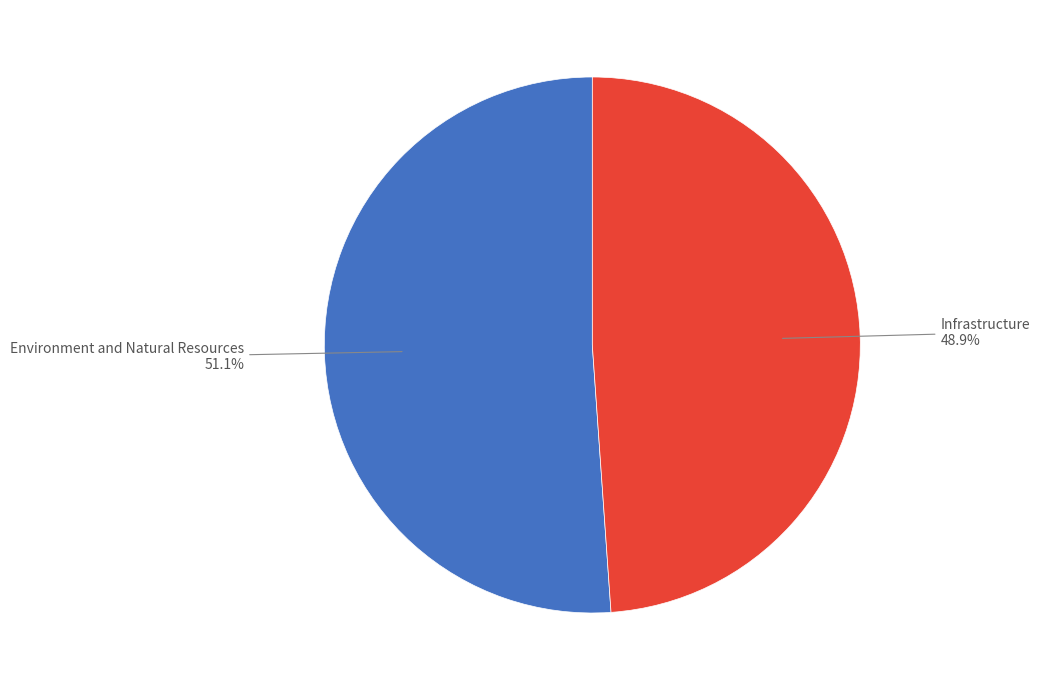

To the nearest percent, what is the difference between the Infrastructure and Environment and Natural Resources slice percentages?

2%